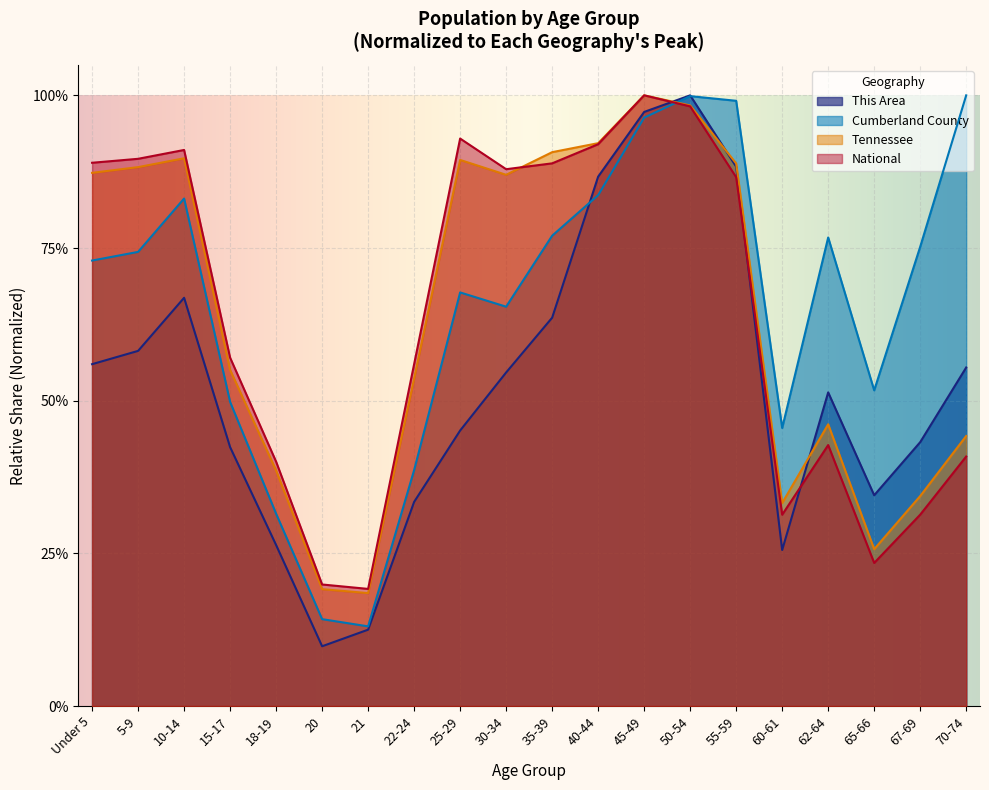

What is the difference between the maximum and minimum values in the This Area series?

0.9